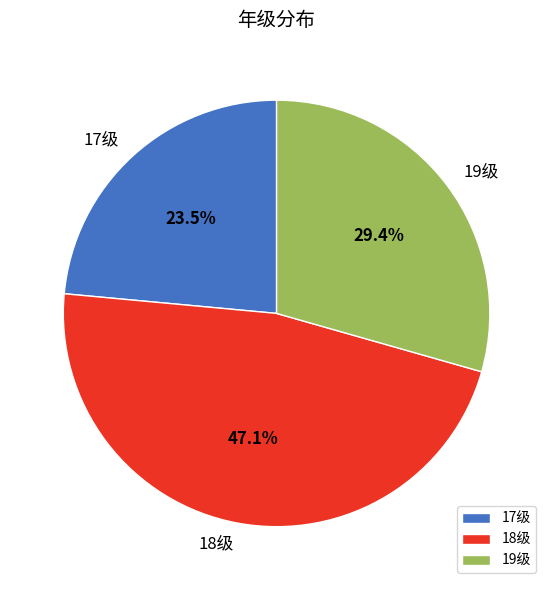

To the nearest percent, what percentage of the pie is 19级?

29%